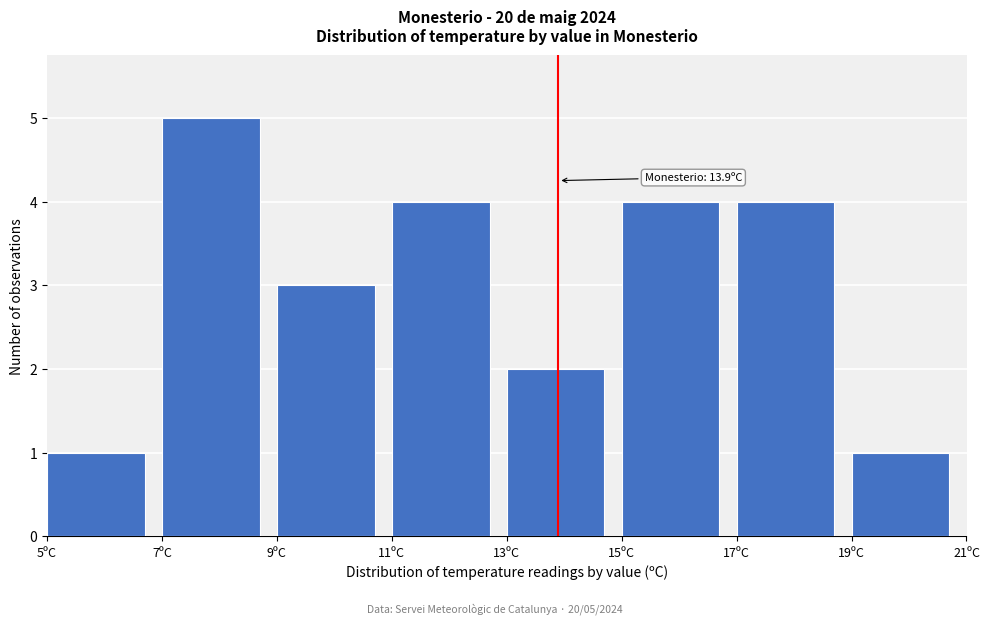

Which range on the x-axis has the tallest bar?

7 to 9